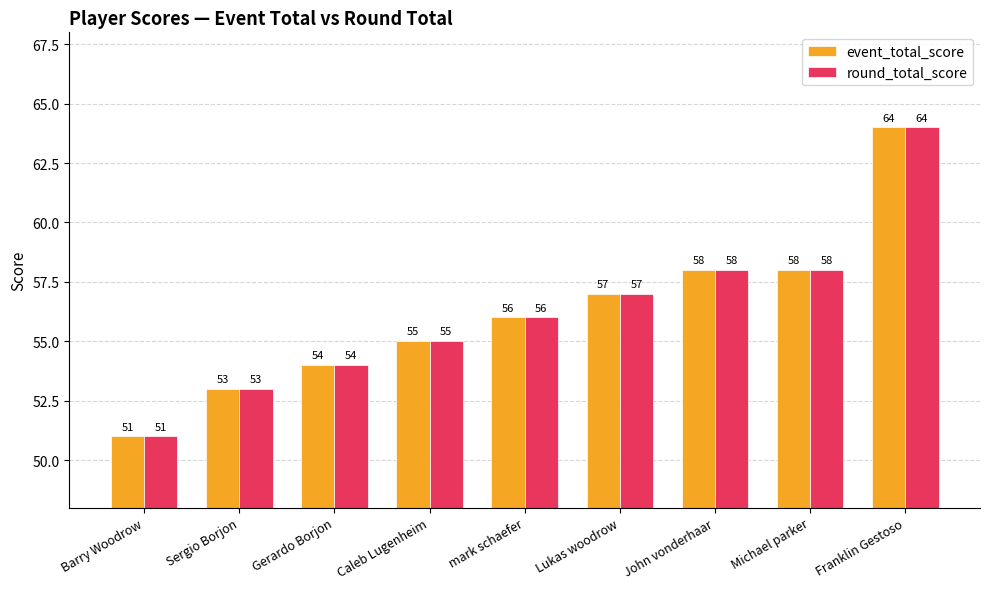

Are the bars horizontal?

No